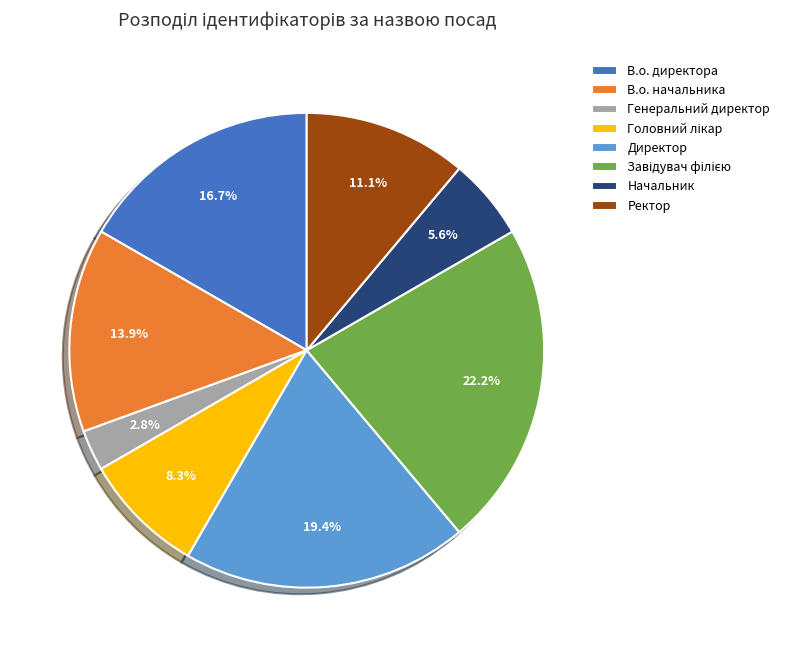

Approximately how many times larger is the value at Начальник compared to Генеральний директор?

2.0